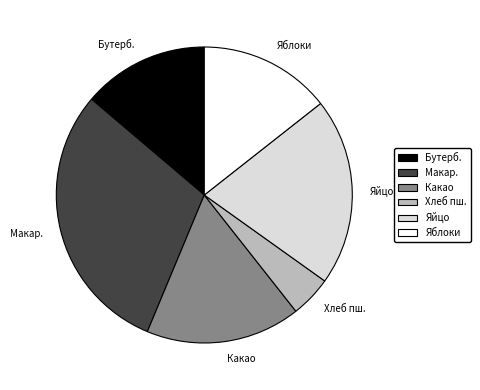

Is there a majority slice in this chart?

No